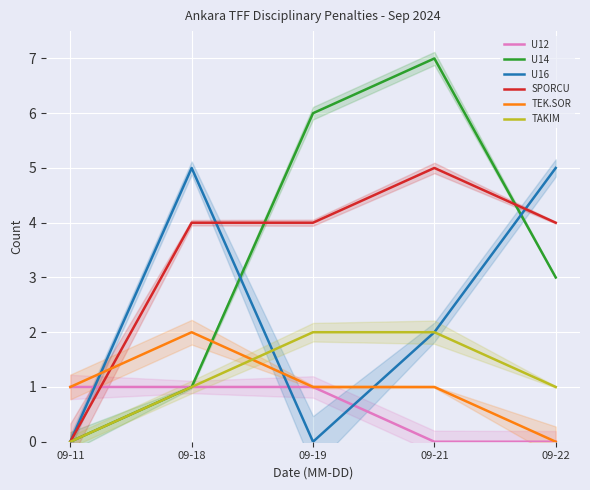

Which series has the widest spread of values?

U14